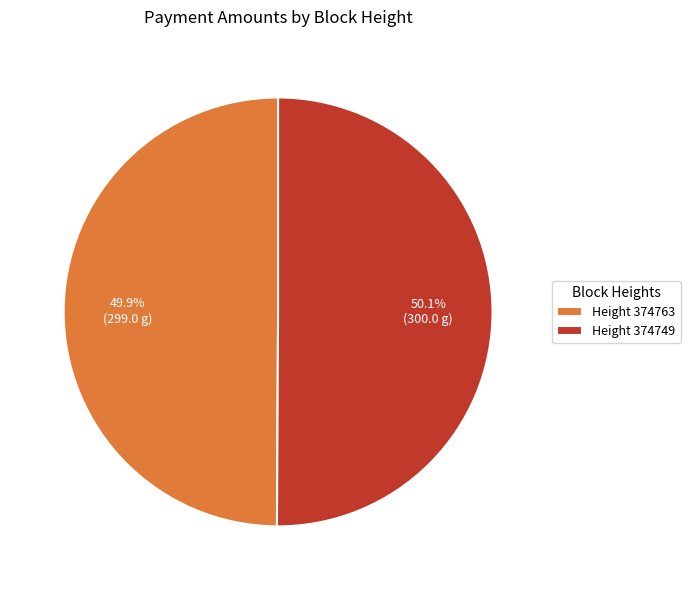

What is the total percentage of Height 374749 and Height 374763?

100.0%